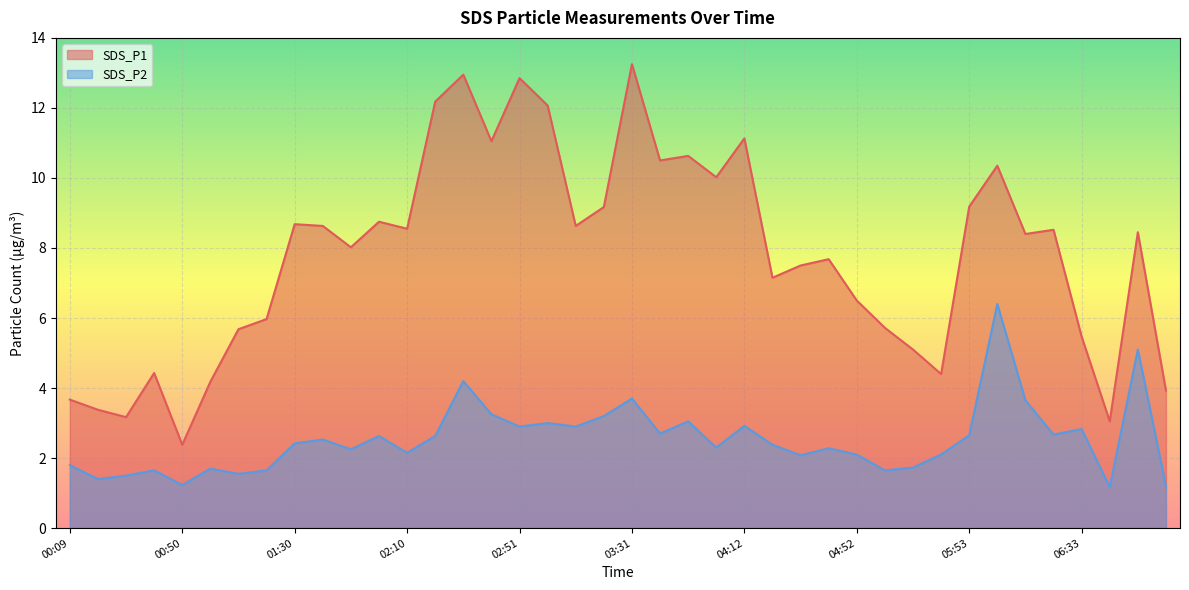

What is the approximate value of SDS_P2 at 06:43?

1.2